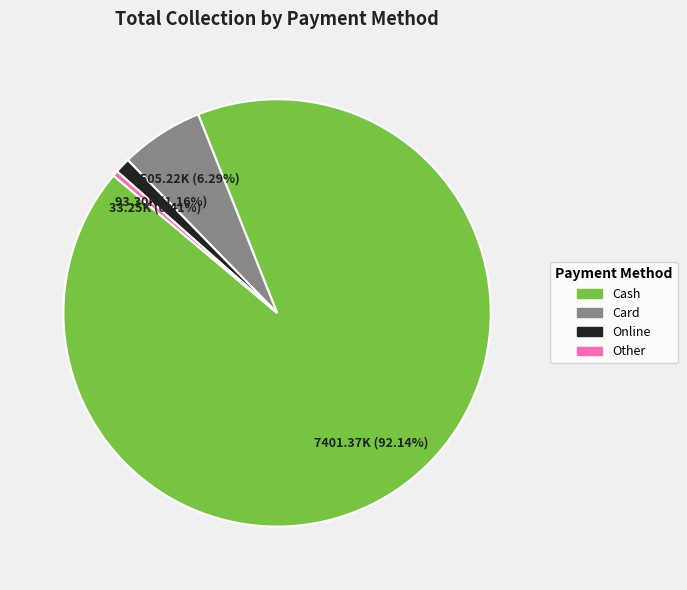

How many segments does this pie chart have?

4